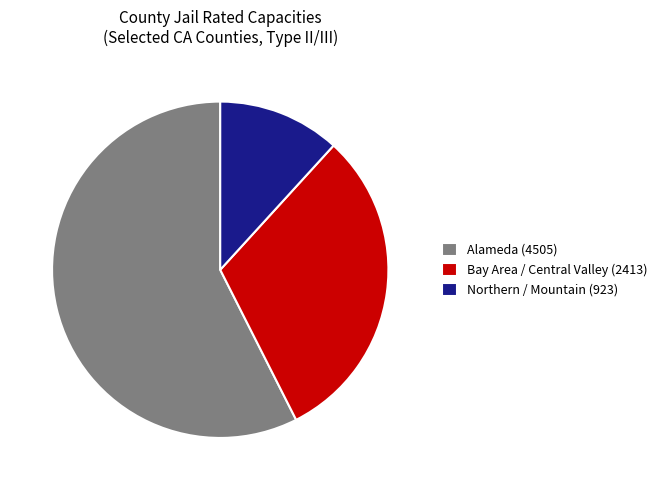

Rank the categories by value from lowest to highest.

Northern / Mountain (923), Bay Area / Central Valley (2413), Alameda (4505)